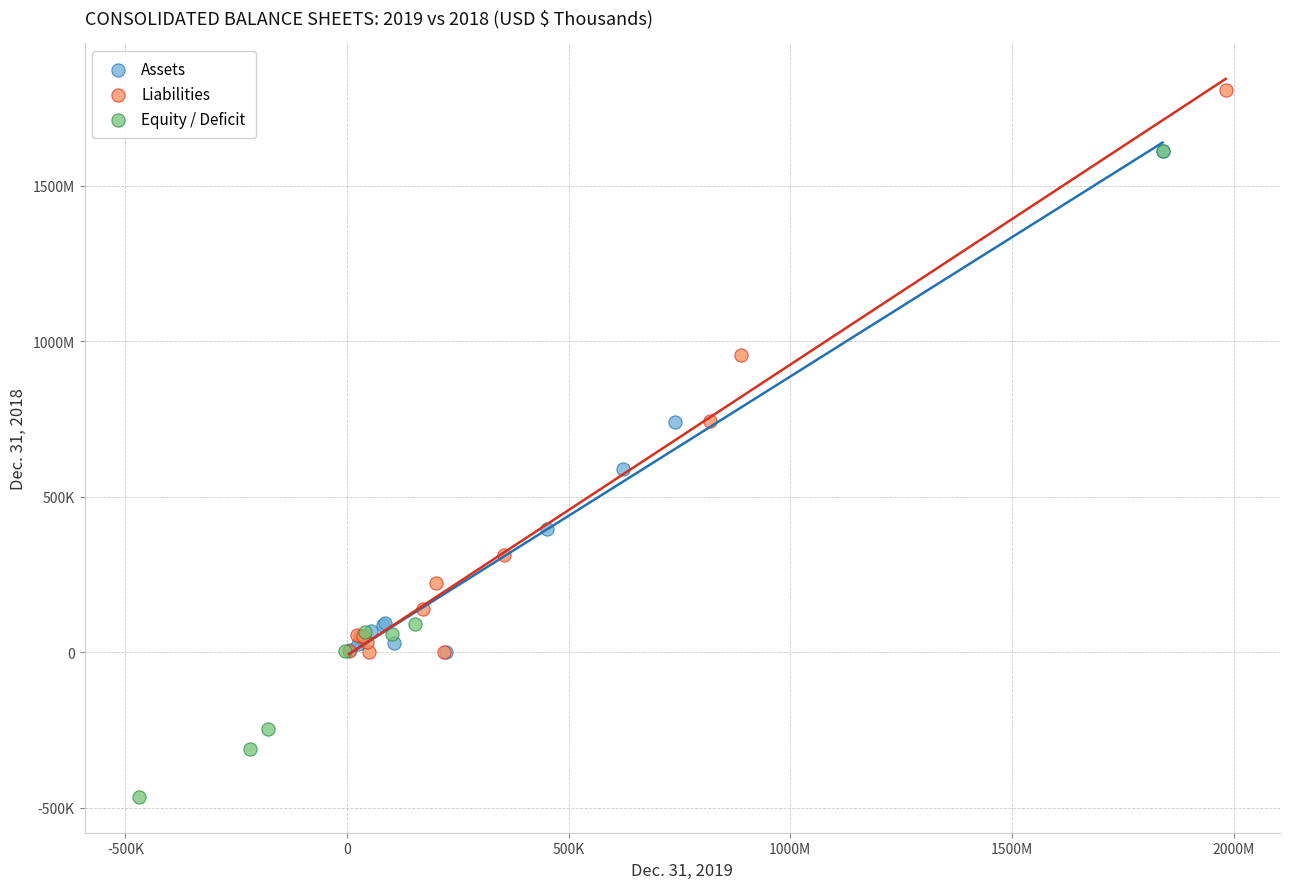

What are all the series names shown in the legend?

Assets, Liabilities, Equity / Deficit